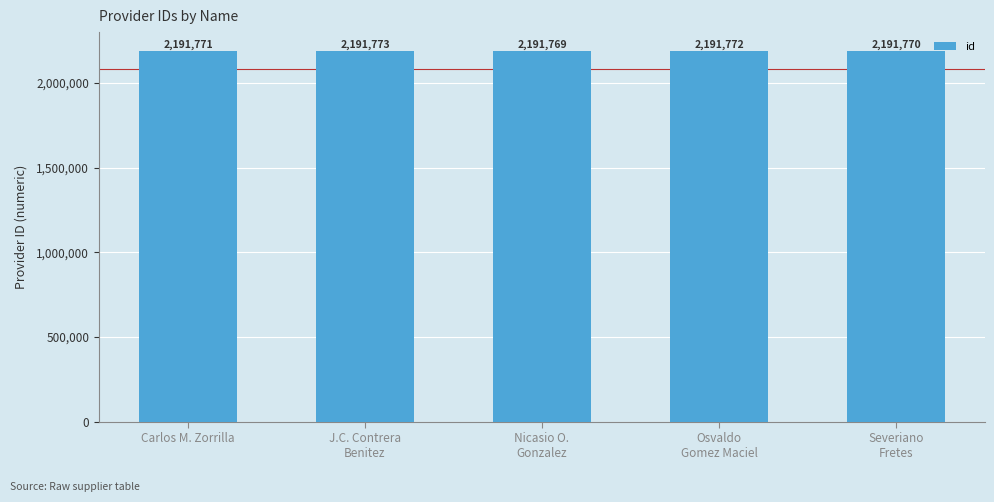

What is the maximum value shown in the chart?

2191773